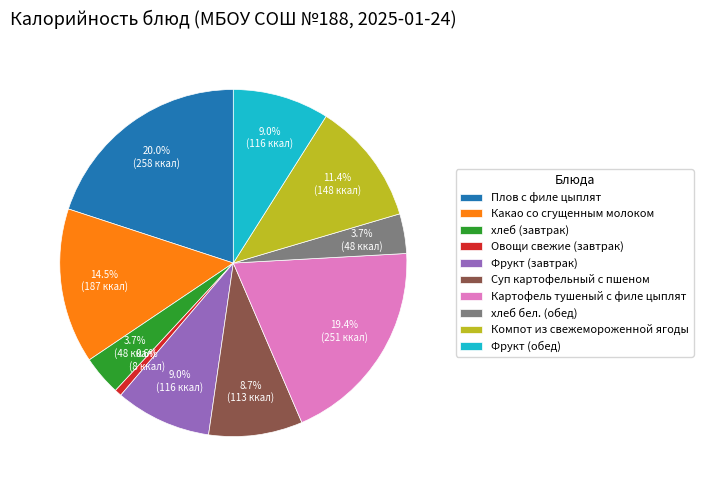

True or false: хлеб (завтрак) accounts for 10% of the total.

False